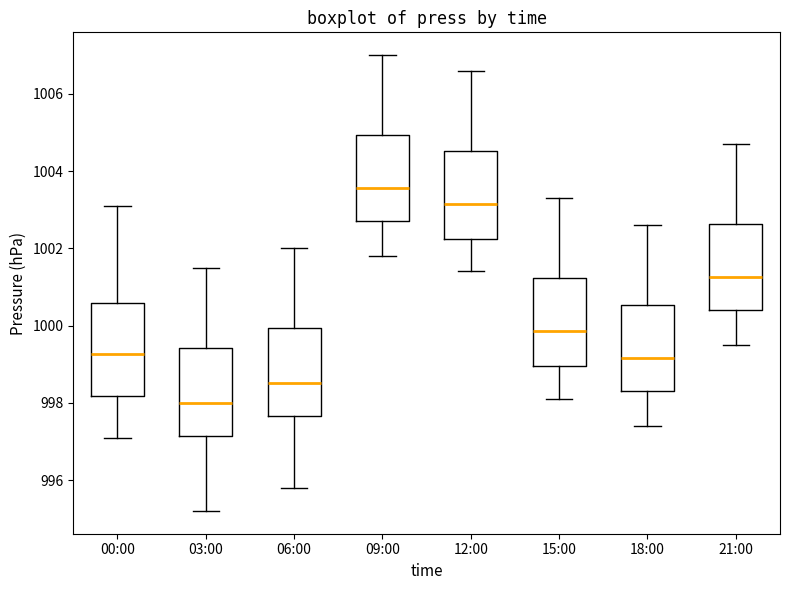

Where does the upper whisker of the box for 21:00 end on the y-axis? The values are not printed on the chart, so give them approximately, as read against the axis.

1004.8